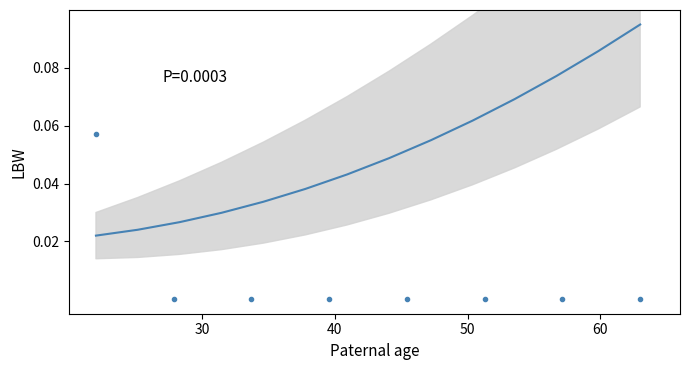

Reading right to left, extract all data points from this chart.

0.1	0.1	0.1	0.1	0.1	0.1	0.0	0.0	0.0	0.0	0.0	0.0	0.0	0.0